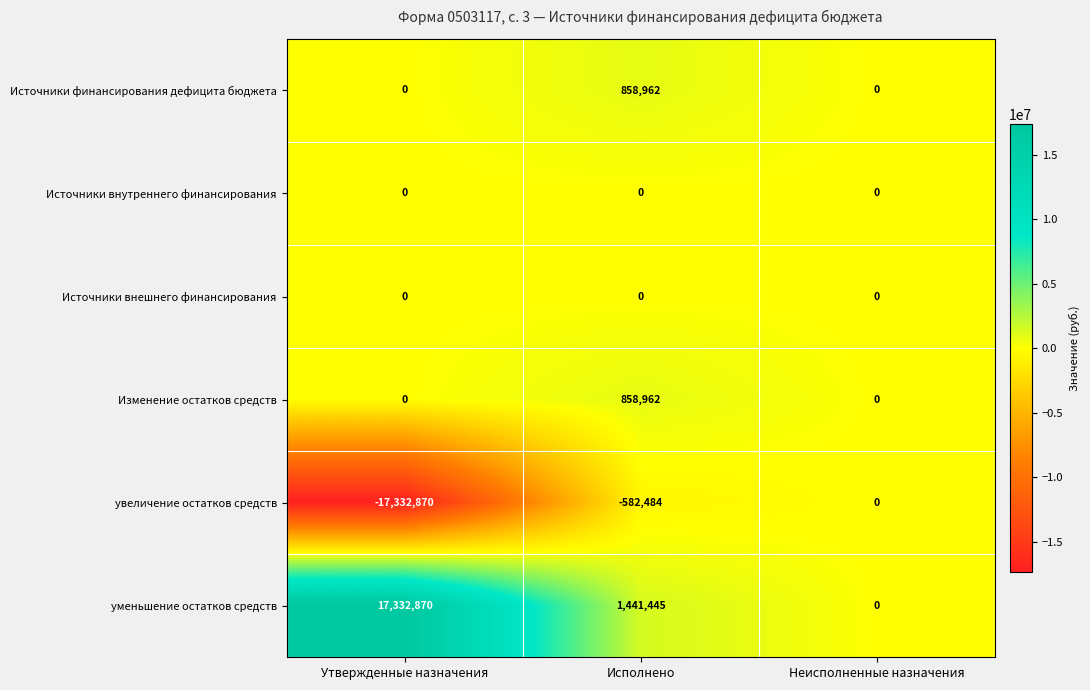

True or false: Изменение остатков средств has a value of 567253 at Исполнено.

False